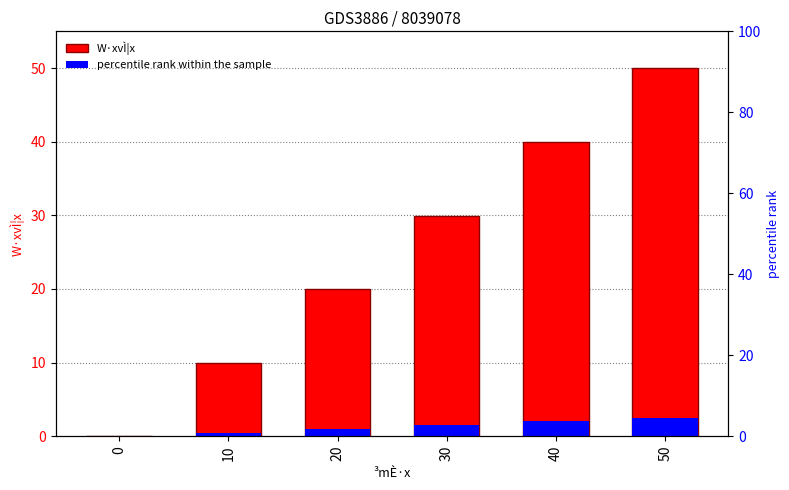

Which series has the widest spread of values?

W·xvÌ¦x